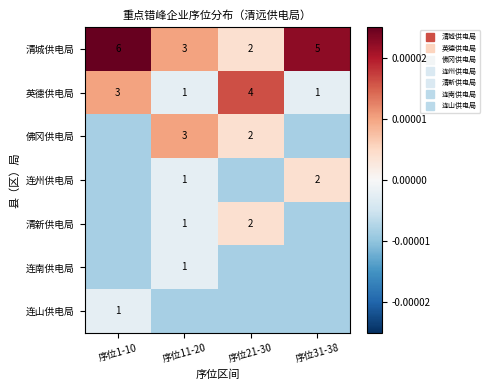

List the labels in order of 连南供电局 value, largest first.

序位11-20, 序位1-10, 序位21-30, 序位31-38